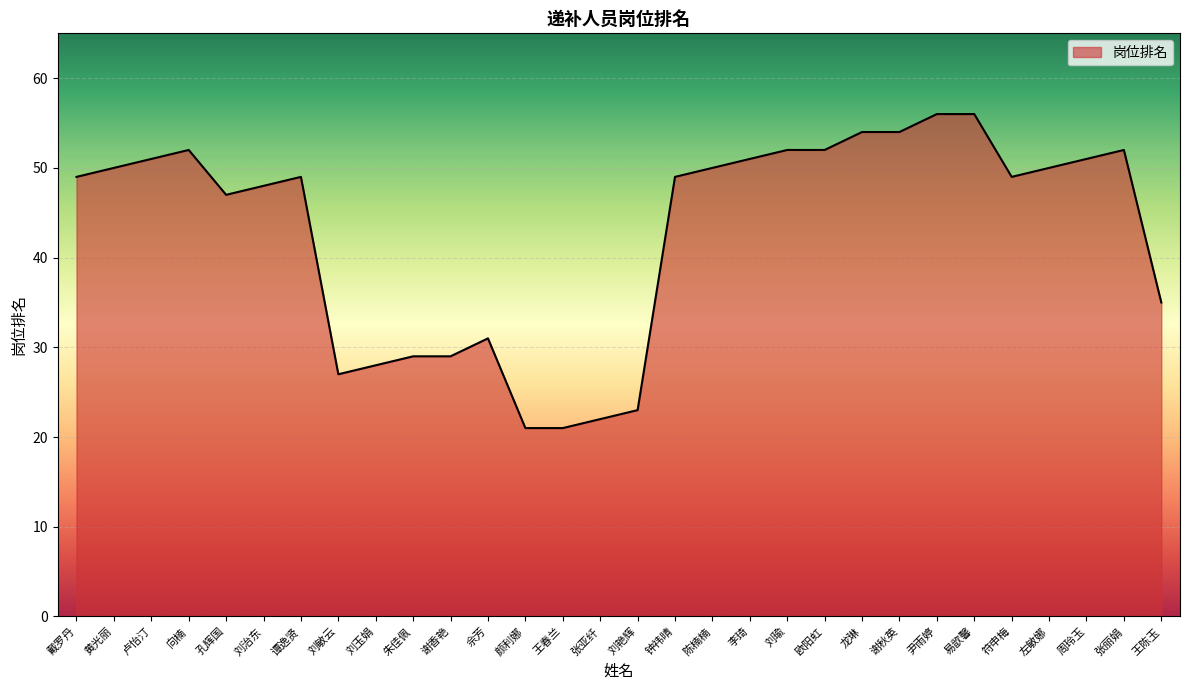

Reading right to left, list all the values displayed in this chart.

王陈玉=35	张丽娟=52	周玲玉=51	左敏娜=50	符申梅=49	易歆馨=56	尹雨婷=56	谢秋英=54	龙琳=54	欧阳虹=52	刘瑜=52	李琦=51	陈楠楠=50	钟祎晴=49	刘艳辉=23	张亚纤=22	王春兰=21	颜利娜=21	佘芳=31	谢香艳=29	朱佳佩=29	刘玉娟=28	刘敏云=27	谭逸贤=49	刘治东=48	孔辉国=47	向楠=52	卢怡汀=51	黄光丽=50	戴罗丹=49